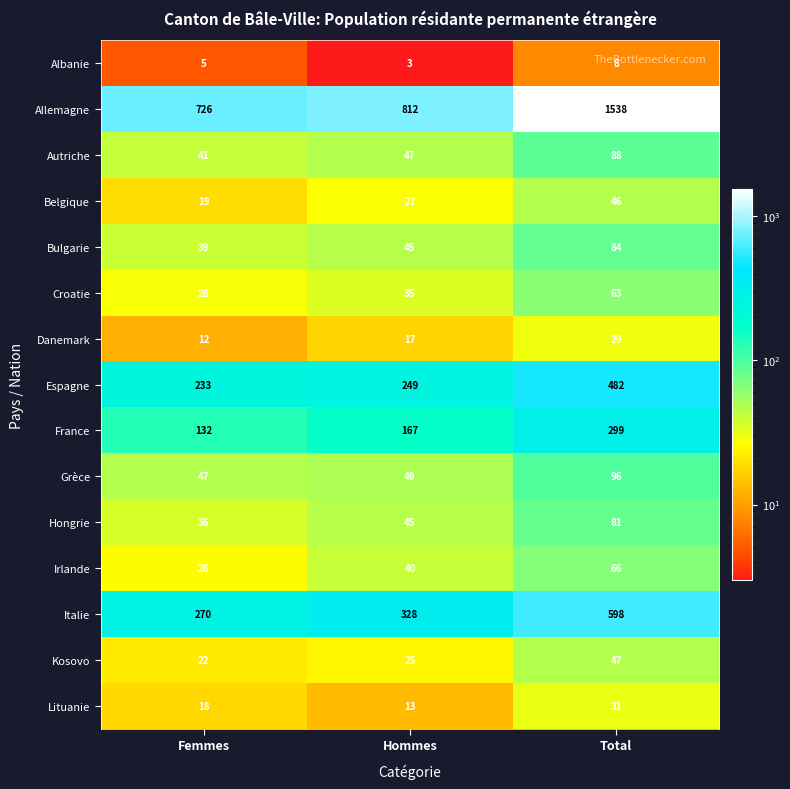

Which label corresponds to the smallest value in the chart?

Hommes